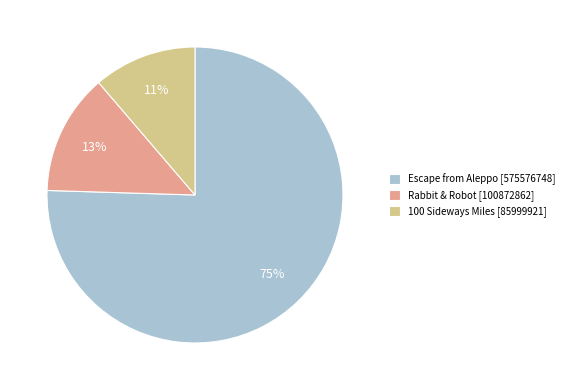

Which category has the biggest portion of the pie?

Escape from Aleppo